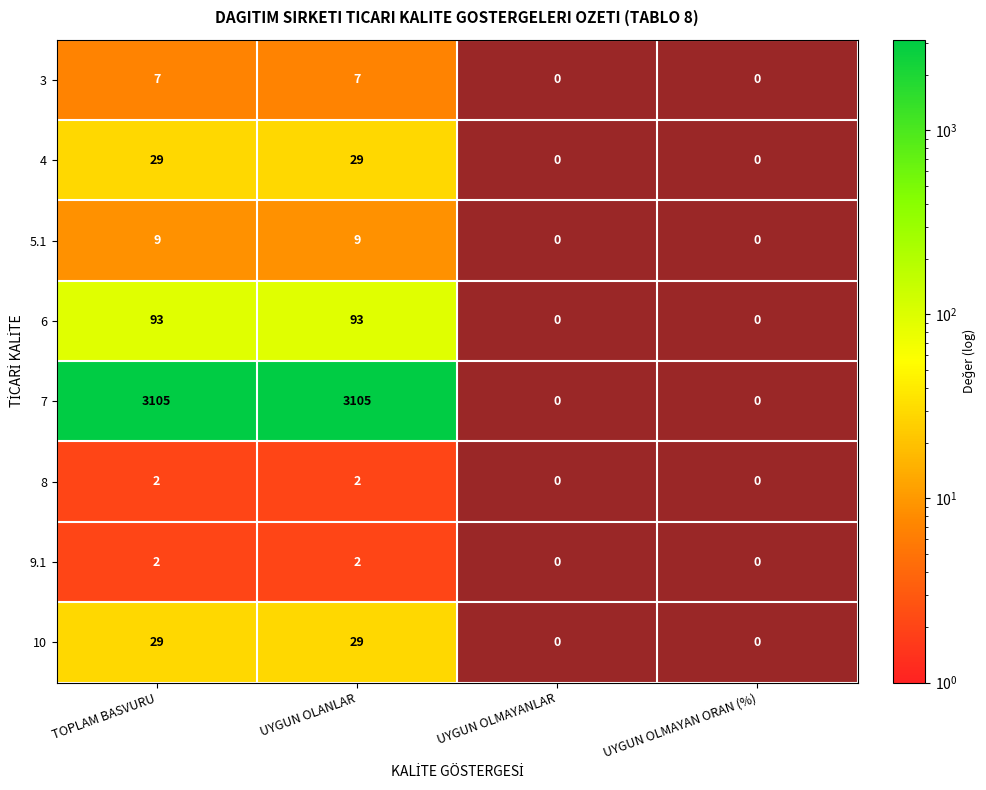

Between TOPLAM BASVURU and UYGUN OLANLAR, which series saw the biggest shift?

3